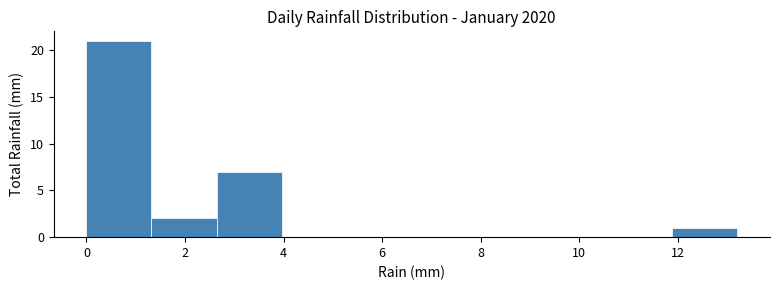

Over which range of the x-axis is the bar tallest?

0.00 to 1.32